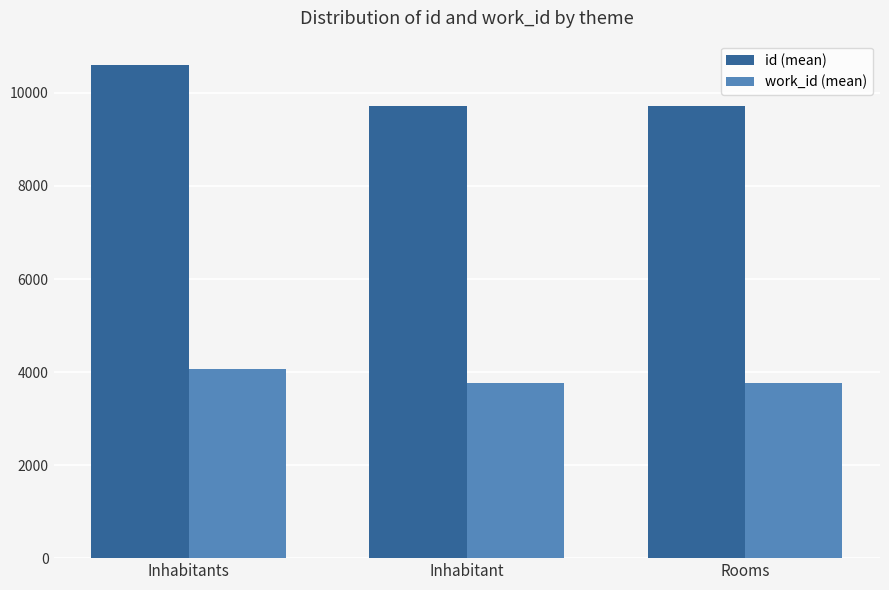

What is the label of the 1st bar from the left?

Inhabitants